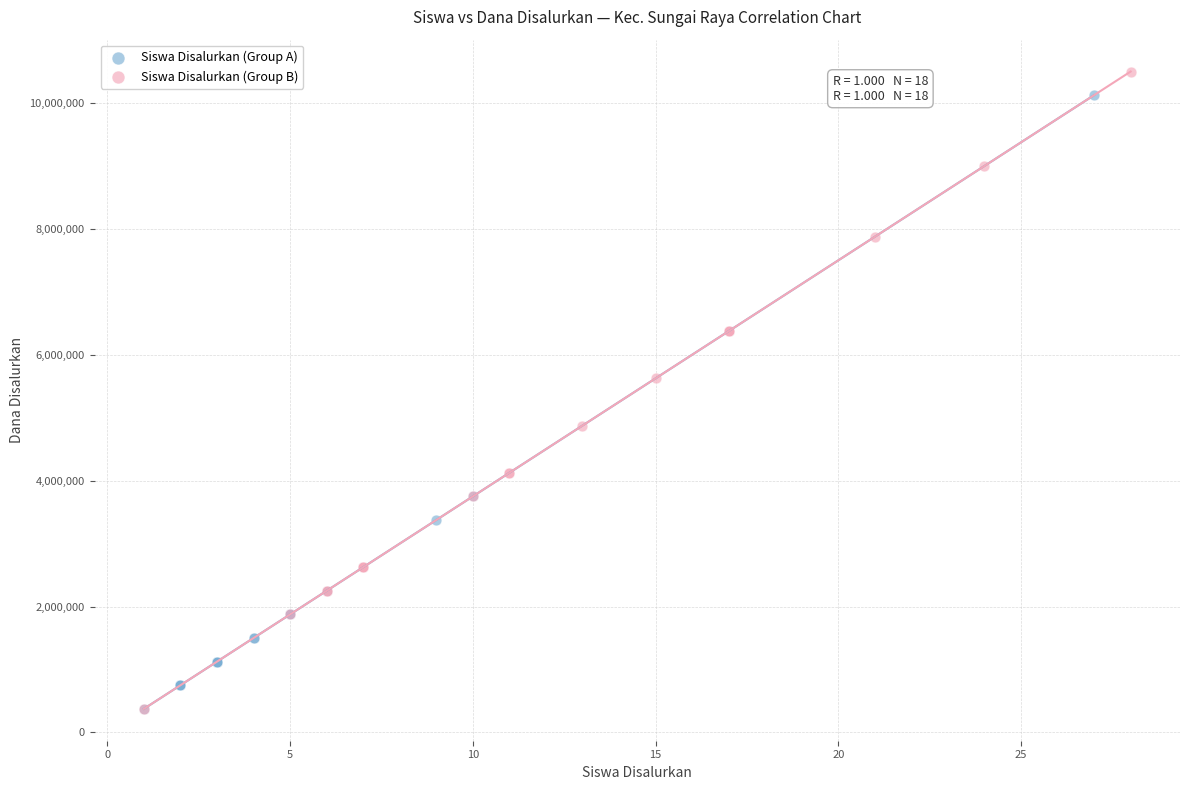

What are all the series names shown in the legend?

Siswa Disalurkan (Group A), Siswa Disalurkan (Group B)